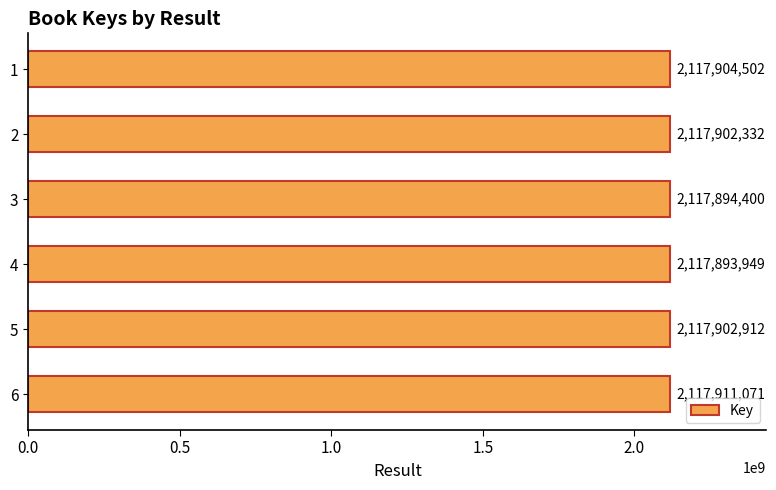

Reading bottom to top, what are all the values shown in this chart?

6=2117911071	5=2117902912	4=2117893949	3=2117894400	2=2117902332	1=2117904502